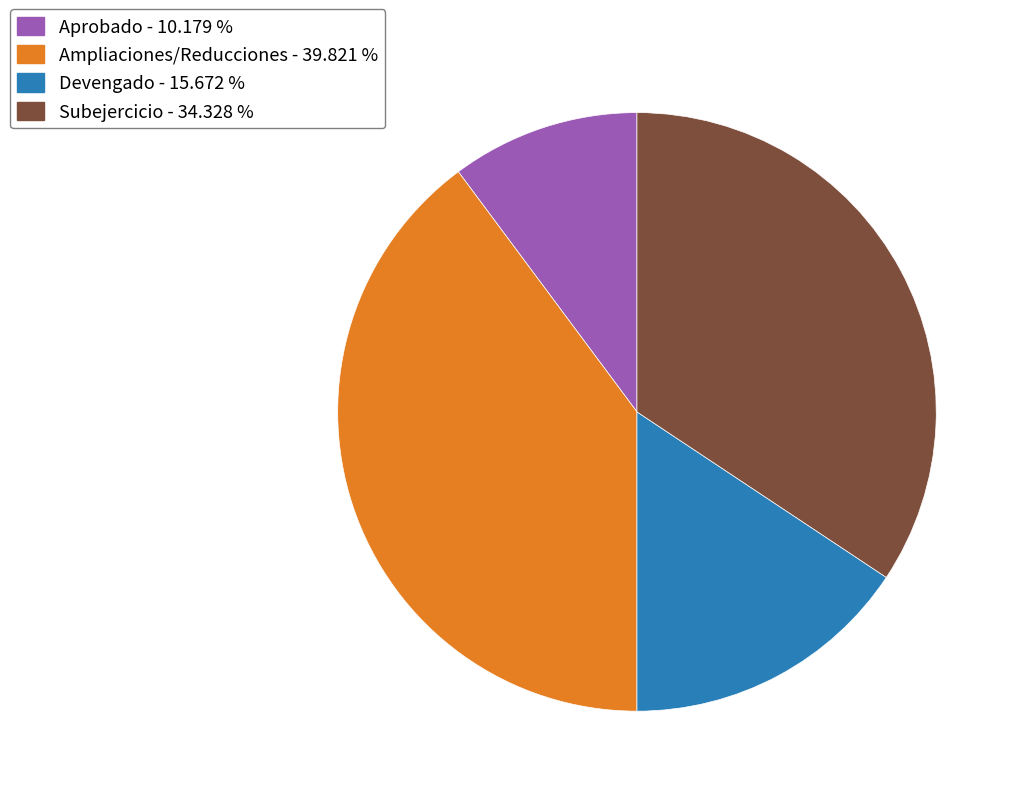

Rank the categories by value from lowest to highest.

Aprobado - 10.179 %, Devengado - 15.672 %, Subejercicio - 34.328 %, Ampliaciones/Reducciones - 39.821 %